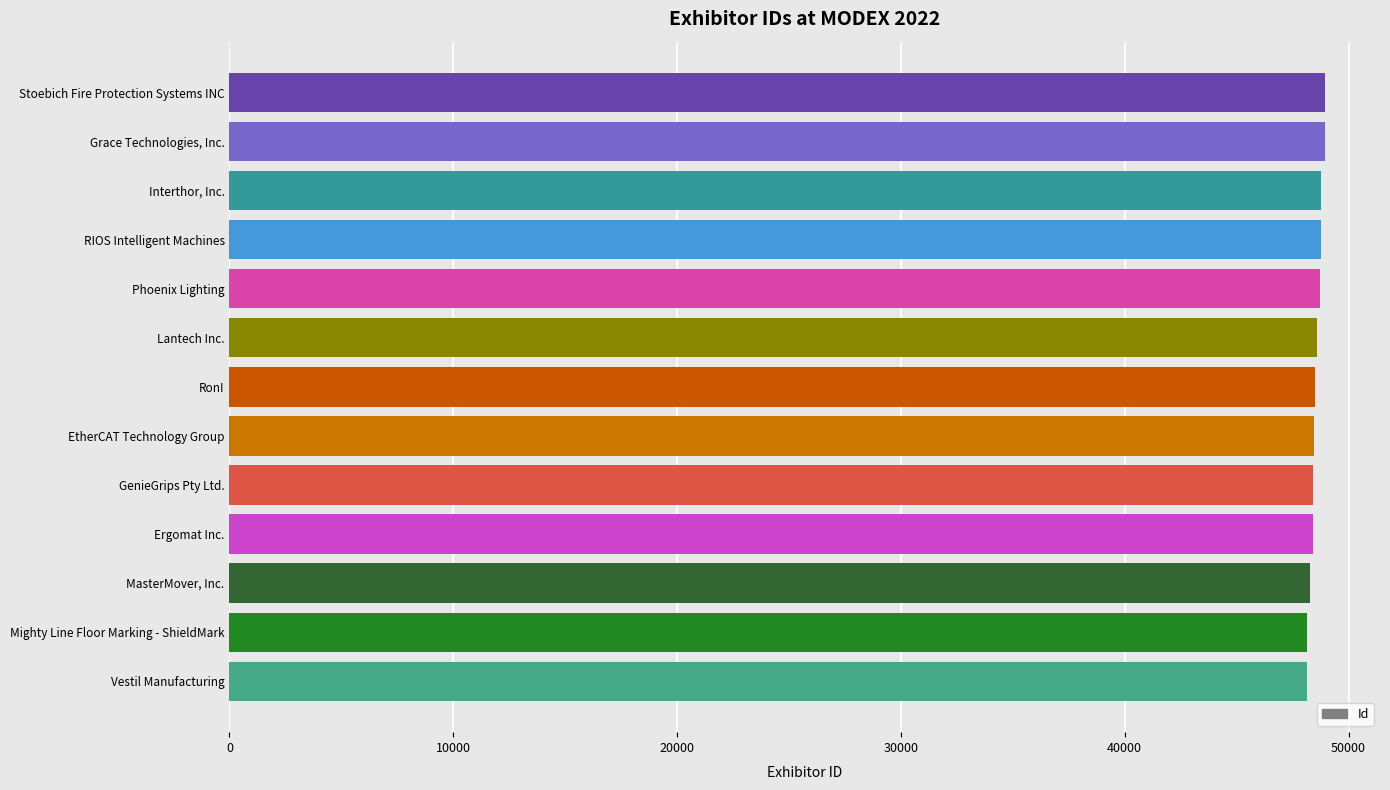

What is the maximum value shown in the chart?

48958